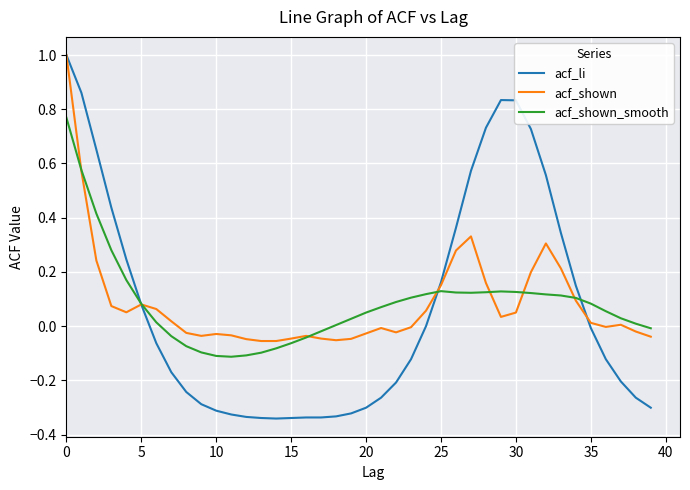

Which series has the widest spread of values?

acf_li